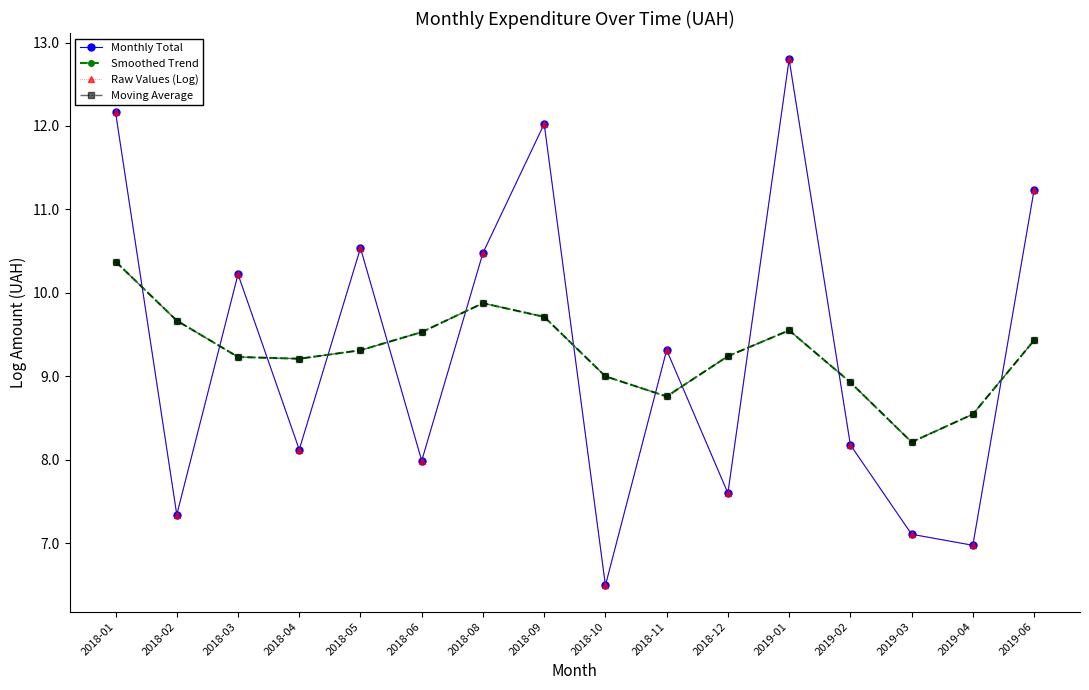

Reading left to right, extract all data points from this chart.

Monthly Total: 2018-01=12.2	2018-02=7.3	2018-03=10.2	2018-04=8.1	2018-05=10.5	2018-06=8.0	2018-08=10.5	2018-09=12.0	2018-10=6.5	2018-11=9.3	2018-12=7.6	2019-01=12.8	2019-02=8.2	2019-03=7.1	2019-04=7.0	2019-06=11.2
Smoothed Trend: 2018-01=10.4	2018-02=9.7	2018-03=9.2	2018-04=9.2	2018-05=9.3	2018-06=9.5	2018-08=9.9	2018-09=9.7	2018-10=9.0	2018-11=8.8	2018-12=9.2	2019-01=9.5	2019-02=8.9	2019-03=8.2	2019-04=8.5	2019-06=9.4
Raw Values (Log): 2018-01=12.2	2018-02=7.3	2018-03=10.2	2018-04=8.1	2018-05=10.5	2018-06=8.0	2018-08=10.5	2018-09=12.0	2018-10=6.5	2018-11=9.3	2018-12=7.6	2019-01=12.8	2019-02=8.2	2019-03=7.1	2019-04=7.0	2019-06=11.2
Moving Average: 2018-01=10.4	2018-02=9.7	2018-03=9.2	2018-04=9.2	2018-05=9.3	2018-06=9.5	2018-08=9.9	2018-09=9.7	2018-10=9.0	2018-11=8.8	2018-12=9.2	2019-01=9.5	2019-02=8.9	2019-03=8.2	2019-04=8.5	2019-06=9.4